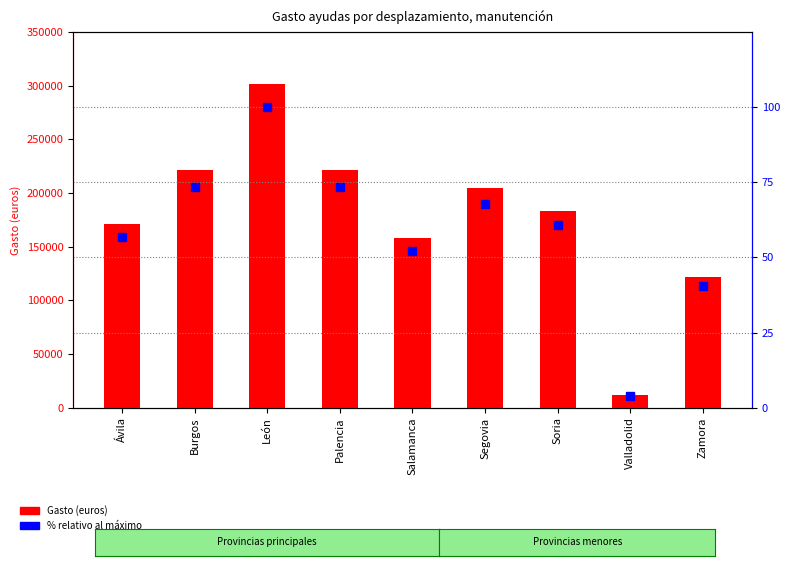

Reading left to right, what are all the values shown in this chart?

Gasto (euros): 171607.1	221786.5	301885.7	221458.9	157910.1	204817.7	183740.9	11736.4	121931.5
% relativo al máximo: 56.8	73.5	100.0	73.4	52.3	67.8	60.9	3.9	40.4